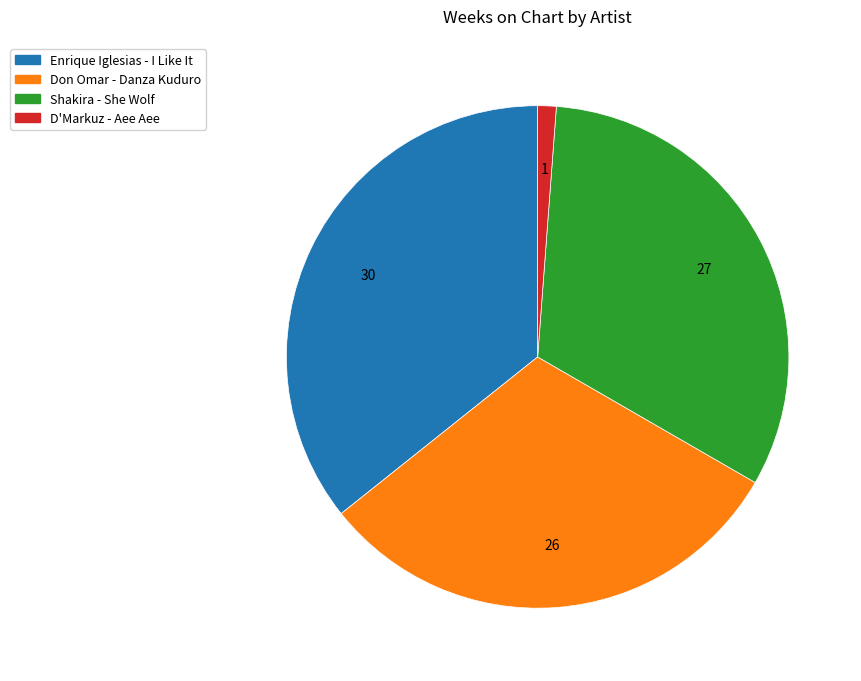

Approximately how many times larger is the value at Shakira - She Wolf compared to Don Omar - Danza Kuduro?

1.0